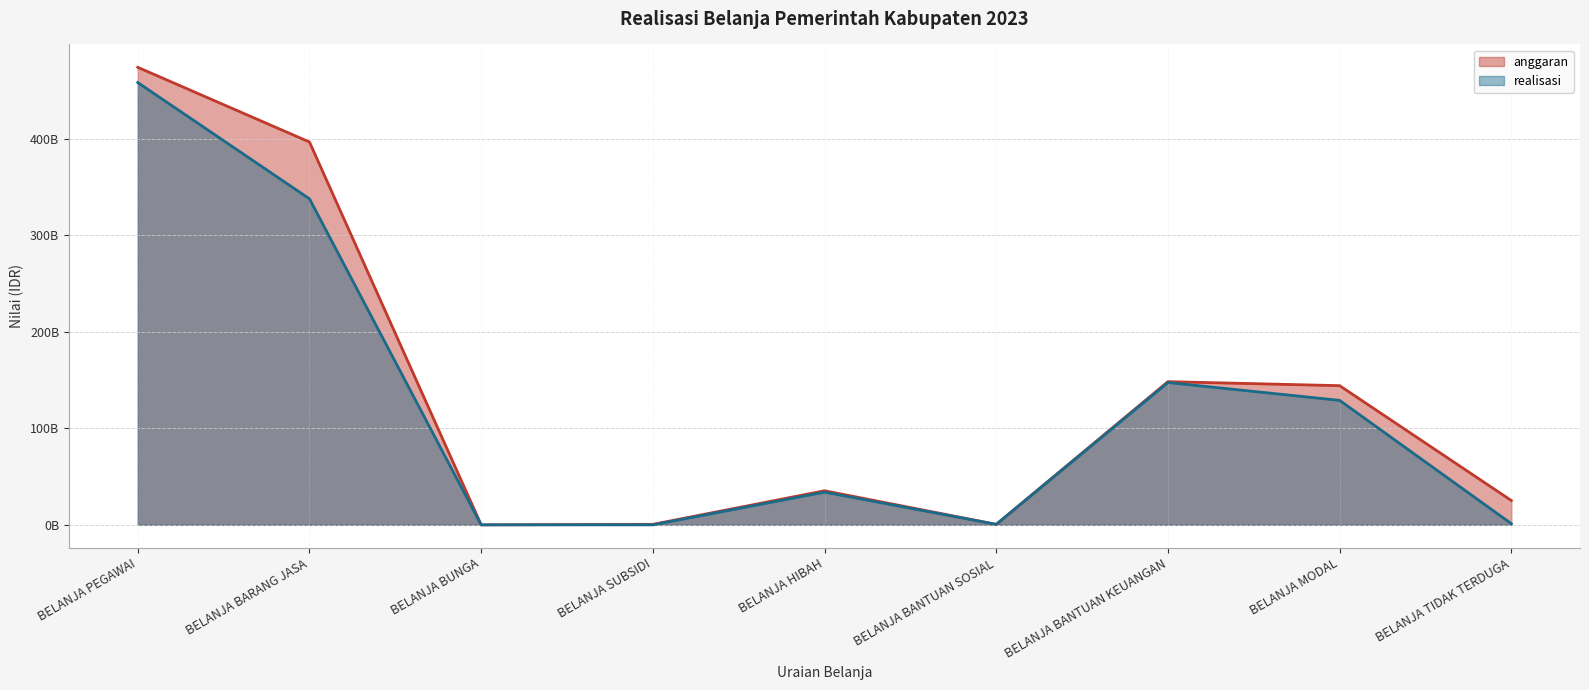

What are all the series names shown in the legend?

anggaran, realisasi